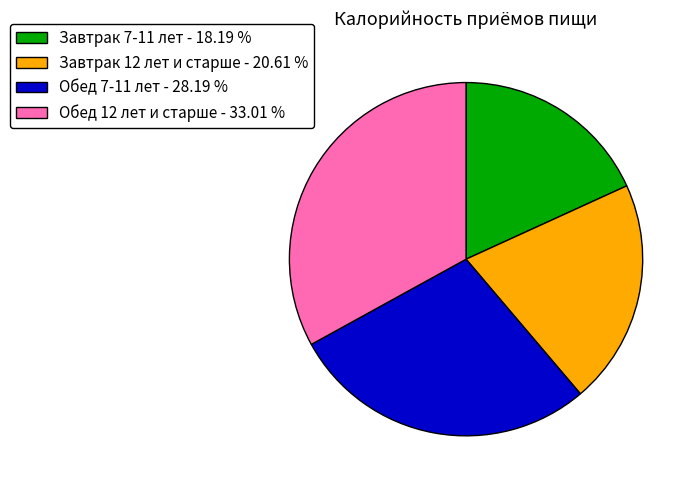

Count the number of slices in the pie.

4